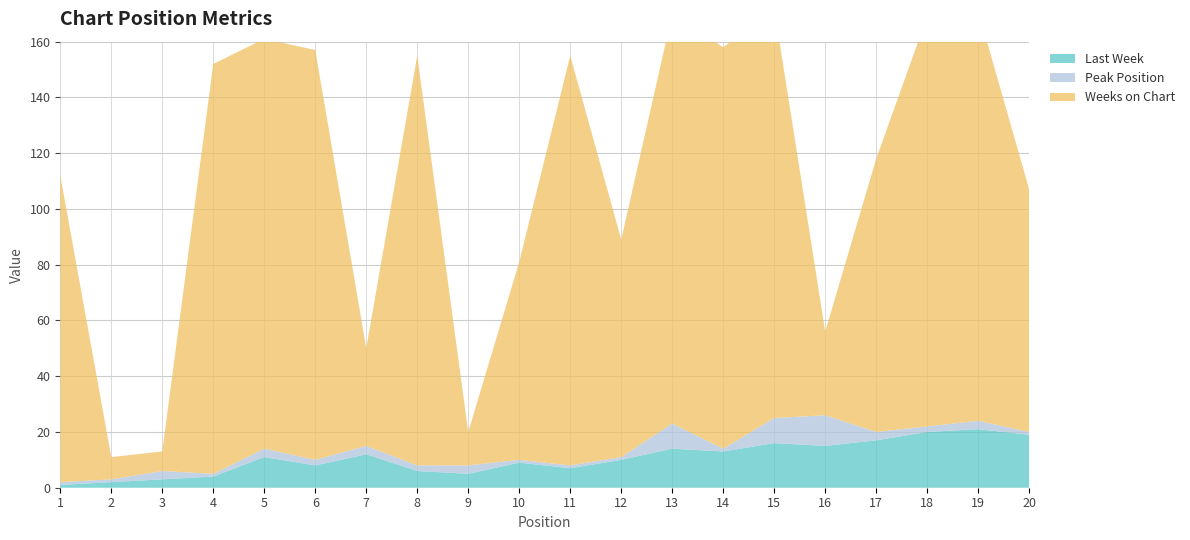

Reading left to right, what are all the values shown in this chart?

Last Week: 1	2	3	4	11	8	12	6	5	9	7	10	14	13	16	15	17	20	21	19
Peak Position: 1	1	3	1	3	2	3	2	3	1	1	1	9	1	9	11	3	2	3	1
Weeks on Chart: 110	8	7	147	147	147	35	147	12	71	147	78	147	144	147	30	98	147	147	87